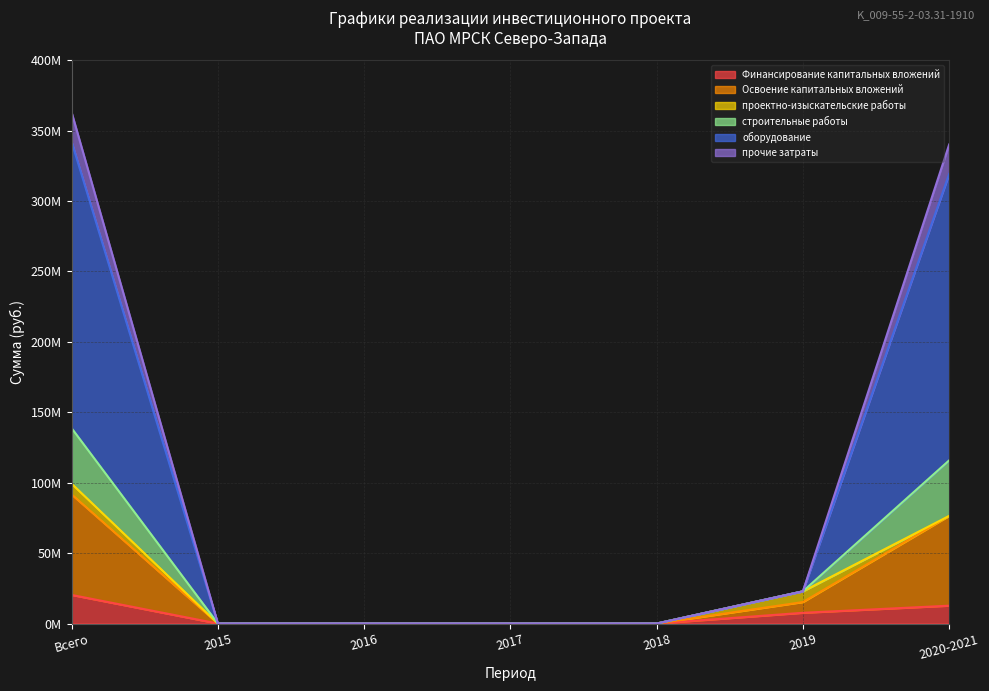

What are all the series names shown in the legend?

Финансирование капитальных вложений, Освоение капитальных вложений, проектно-изыскательские работы, строительные работы, оборудование, прочие затраты